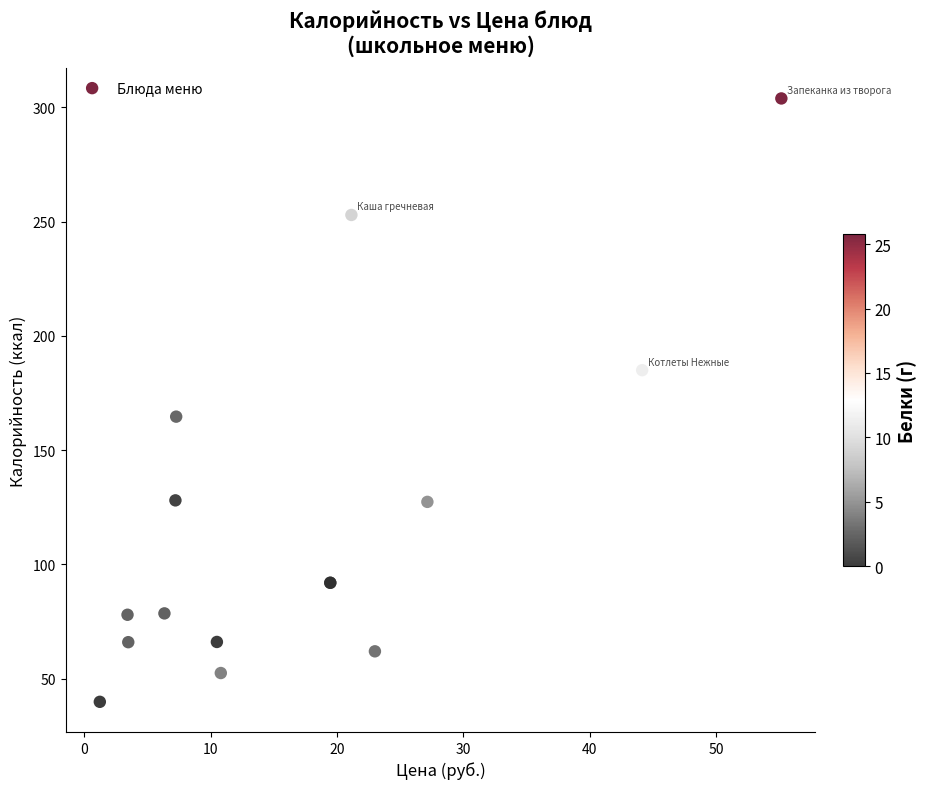

What Y value in the scatter plot is closest to 171?

164.7